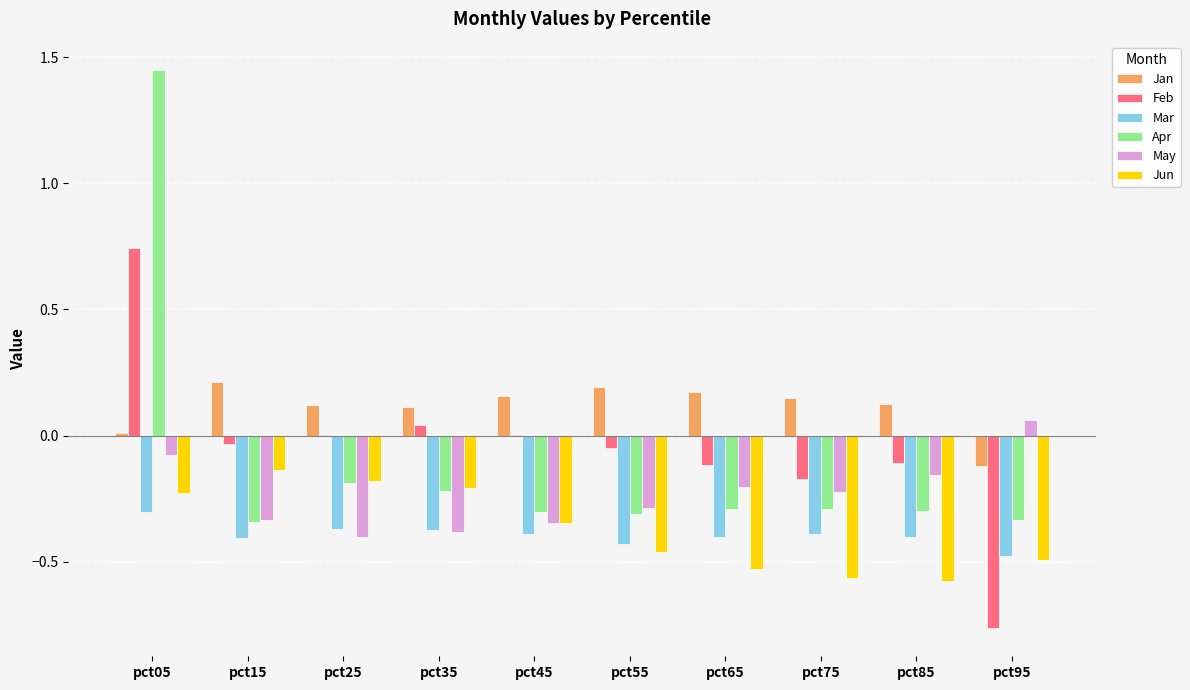

Where does the May series first go above 0?

pct95